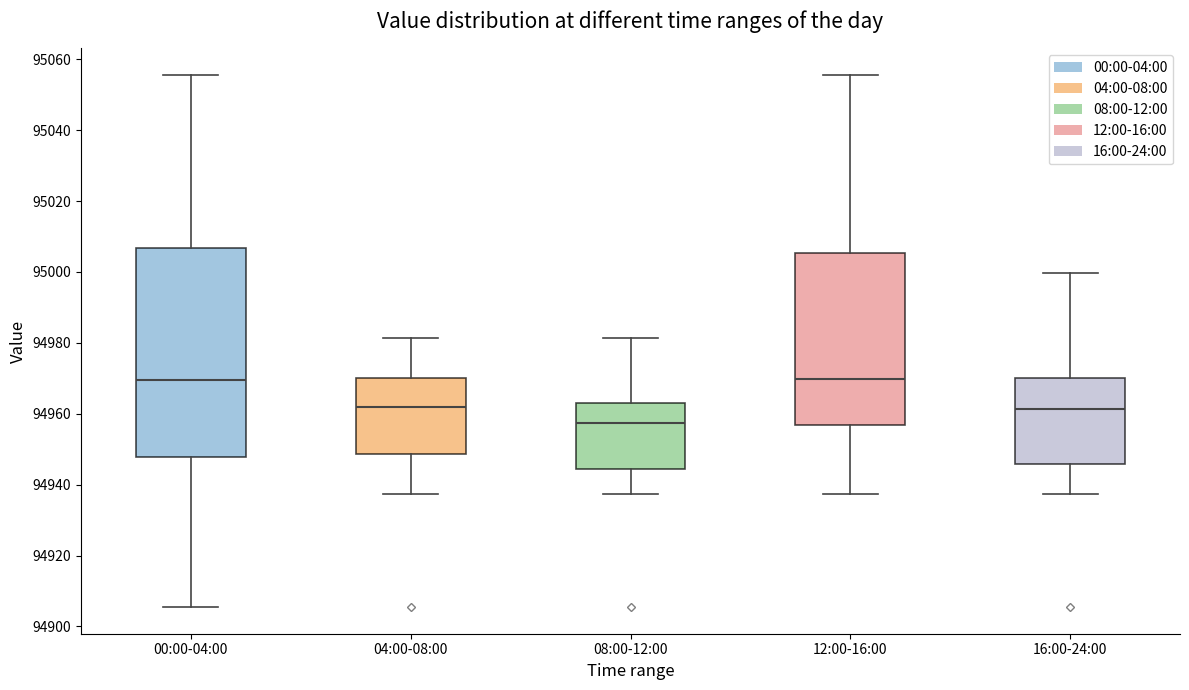

Reading left to right, read every box against the y-axis: the position of its median line, the range the box covers, and the ends of its whiskers. The values are not printed on the chart, so give them approximately, as read against the axis.

00:00-04:00: median 94970, box 94948 to 95006, whiskers 94906 to 95056
04:00-08:00: median 94962, box 94948 to 94970, whiskers 94938 to 94982
08:00-12:00: median 94958, box 94944 to 94964, whiskers 94938 to 94982
12:00-16:00: median 94970, box 94956 to 95006, whiskers 94938 to 95056
16:00-24:00: median 94962, box 94946 to 94970, whiskers 94938 to 95000